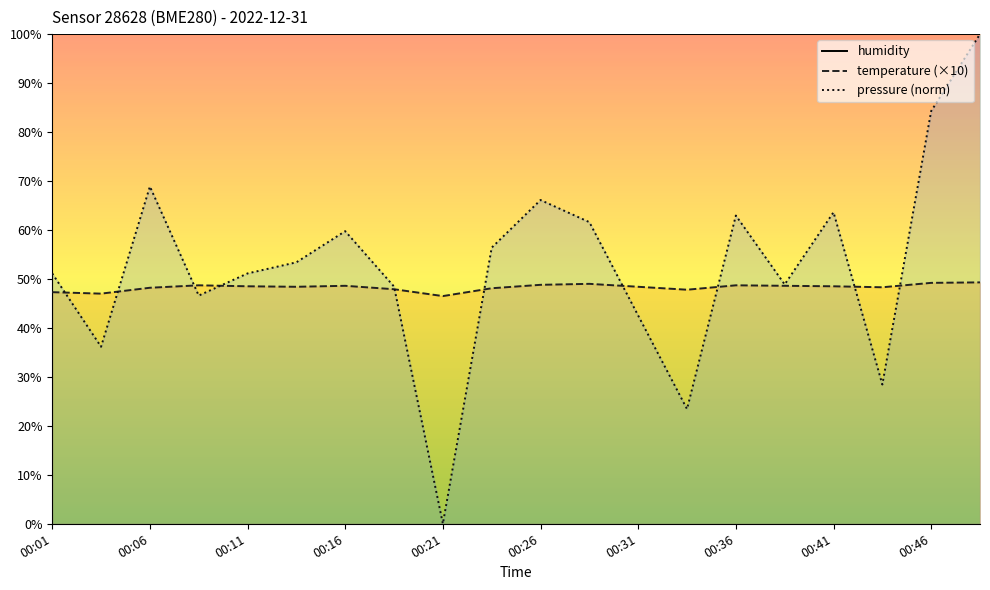

Which series has the largest total across all categories?

humidity